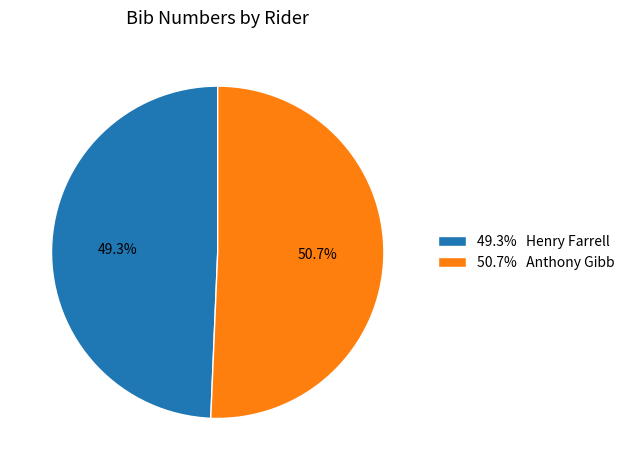

Which has a higher value, 50.7% Anthony Gibb or 49.3% Henry Farrell?

50.7% Anthony Gibb